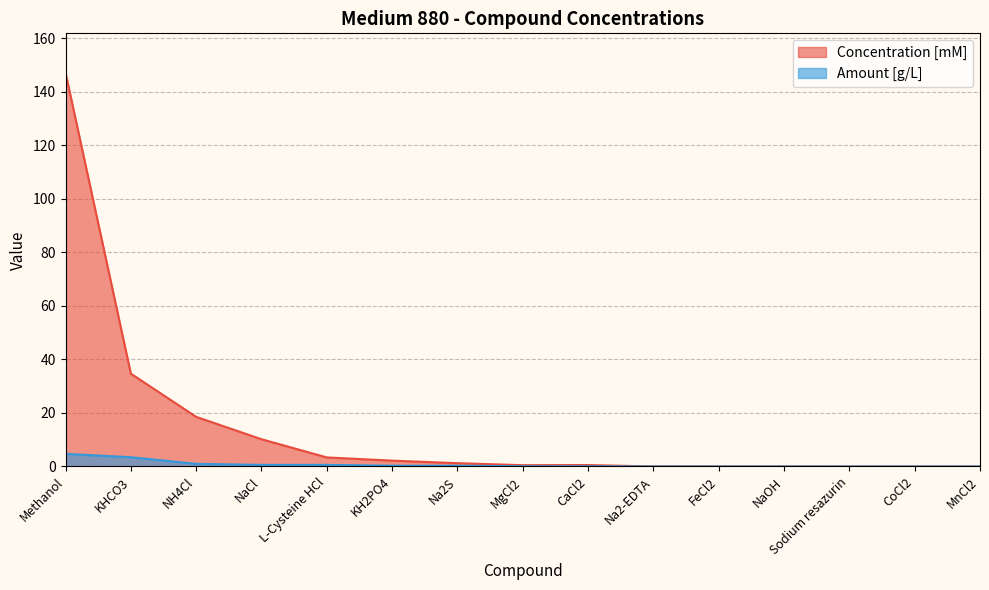

Reading right to left, list all the values displayed in this chart.

Concentration [mM]: 0.0	0.0	0.0	0.0	0.0	0.0	0.5	0.5	1.2	2.2	3.4	10.2	18.5	34.7	147.1
Amount [g/L]: 0.0	0.0	0.0	0.0	0.0	0.0	0.1	0.1	0.3	0.3	0.6	0.6	1.0	3.5	4.7